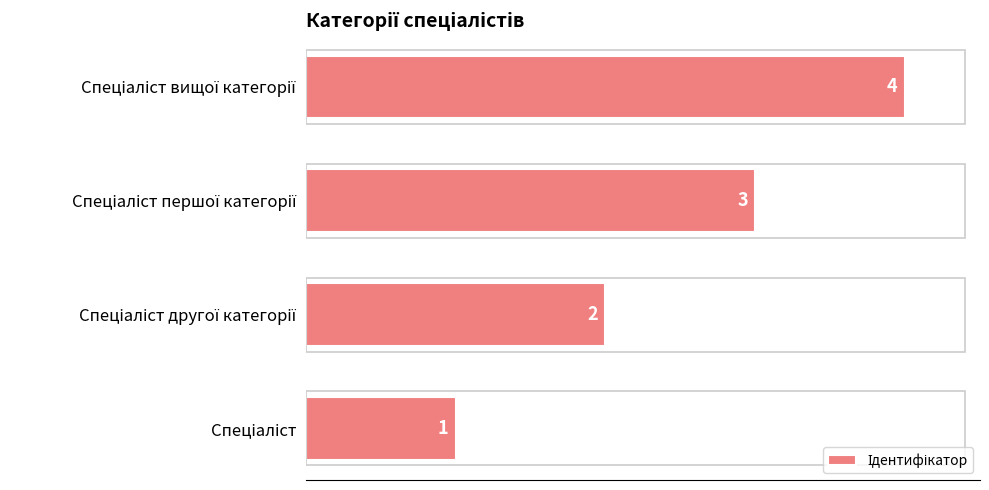

What is the sum of all values?

10